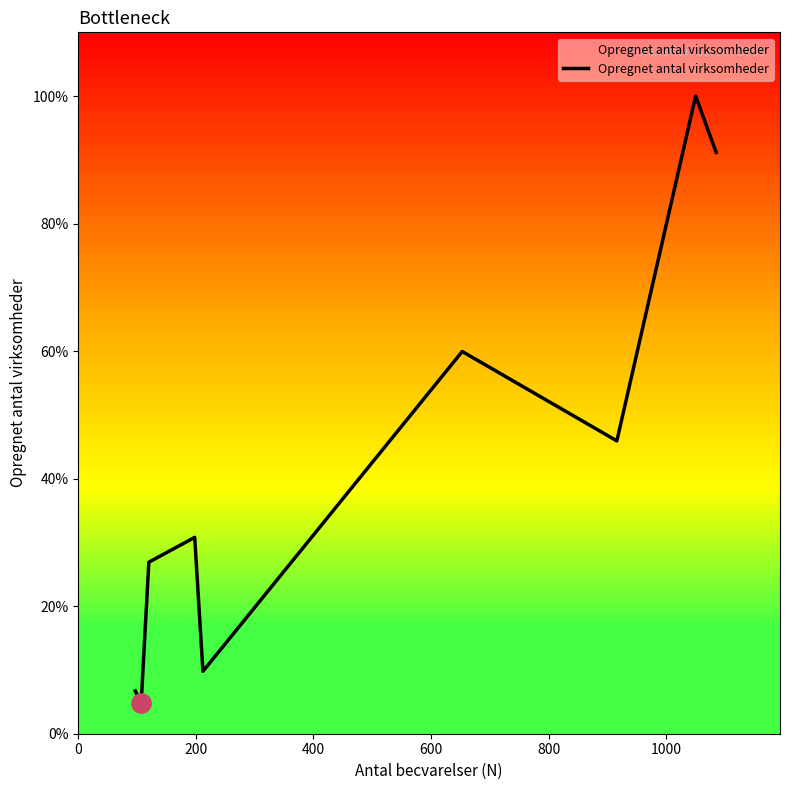

Reading left to right, what are all the values shown in this chart?

6.7	4.9	26.9	30.8	9.8	59.9	45.9	100.0	91.2